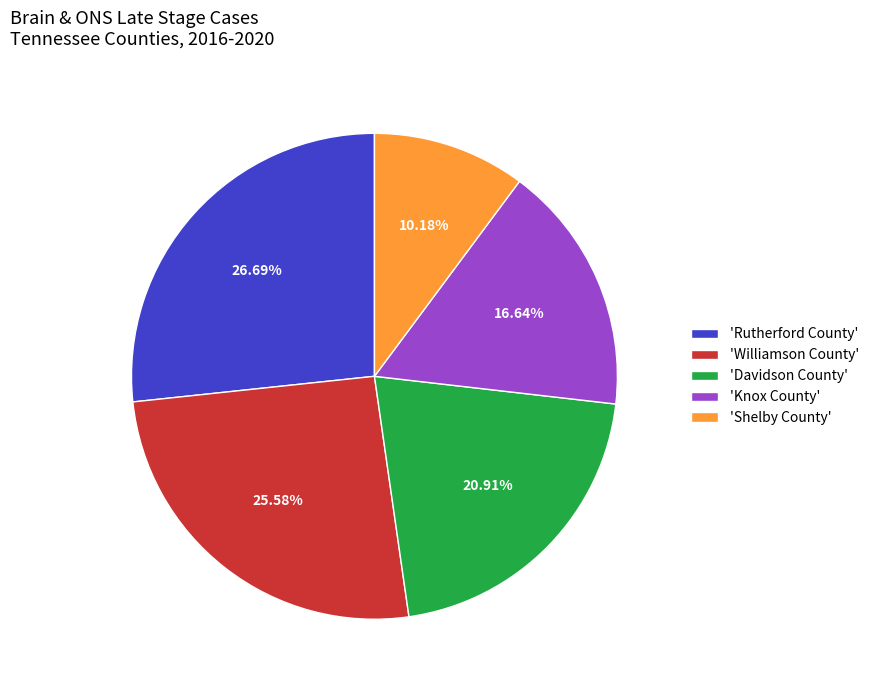

To the nearest percent, what is the average slice percentage?

20%